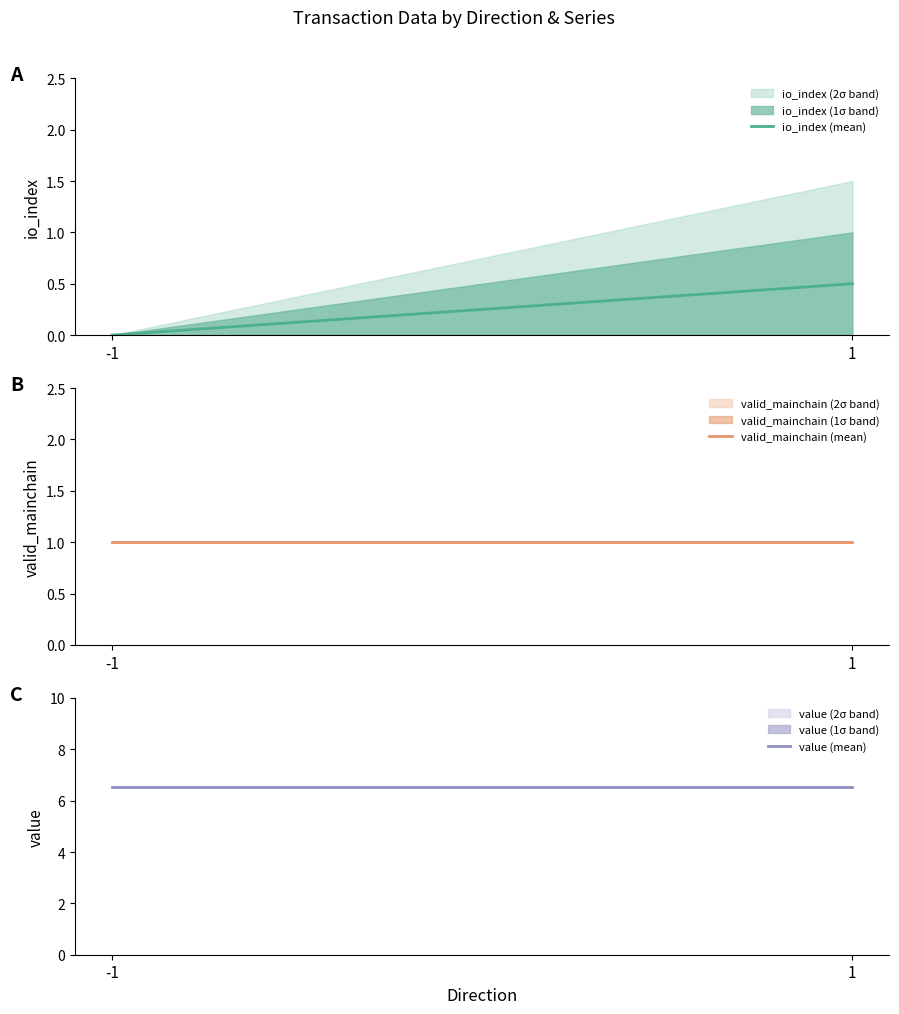

Which series has the largest range (max minus min)?

io_index